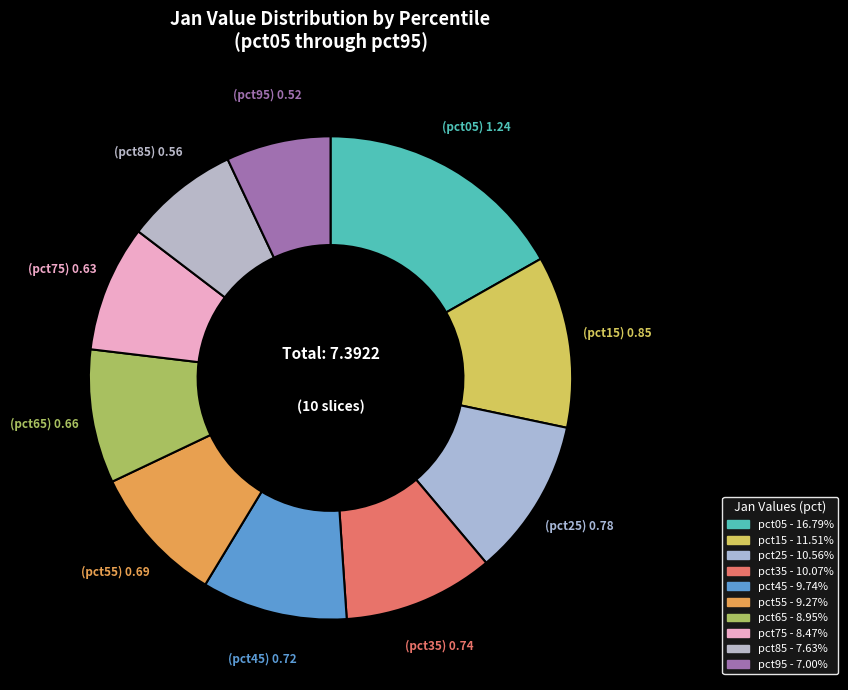

Does pct65 account for over 50% of the chart?

No